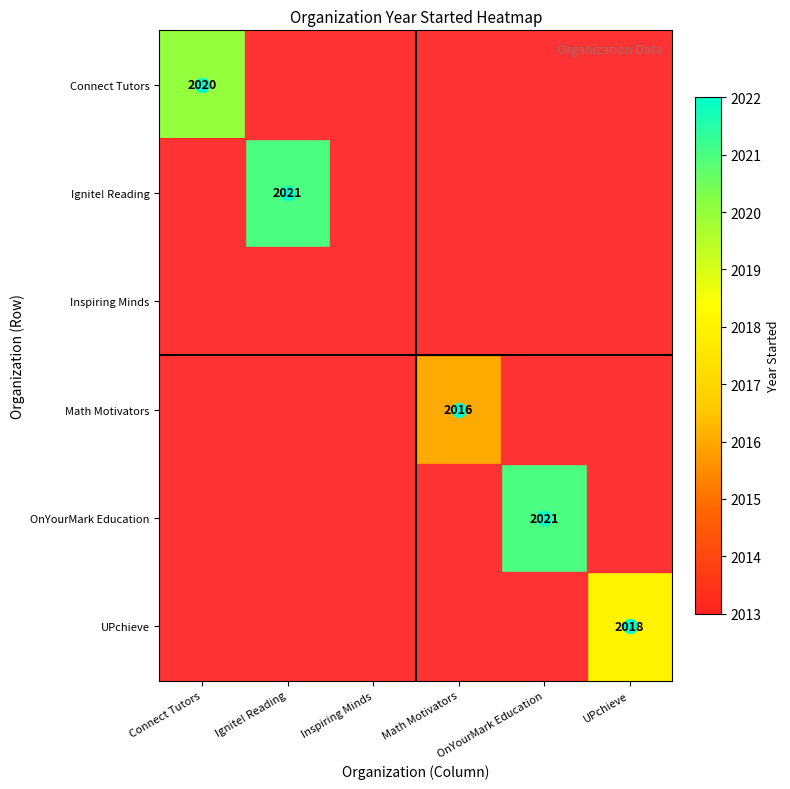

What is the difference between the maximum and minimum values in the Connect Tutors series?

2020